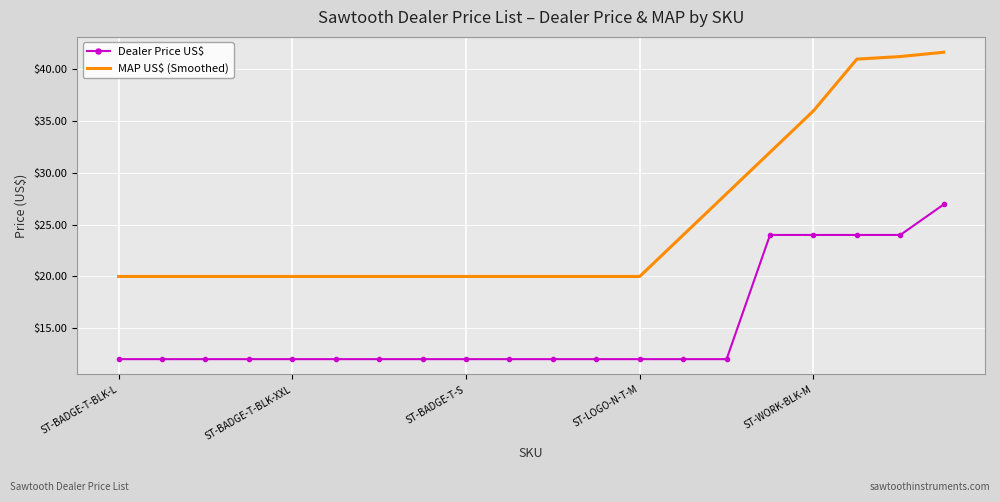

List the series in order of their peak value, lowest first.

Dealer Price US$, MAP US$ (Smoothed)